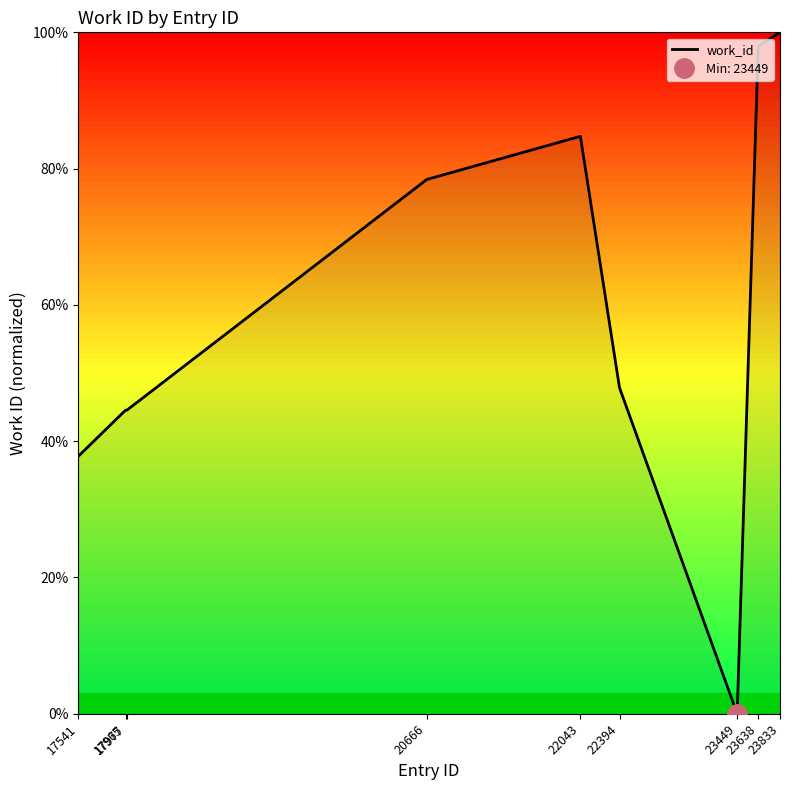

Rank the categories by value from highest to lowest.

23833, 23638, 22043, 20666, 22394, 17965, 17977, 17541, 23449